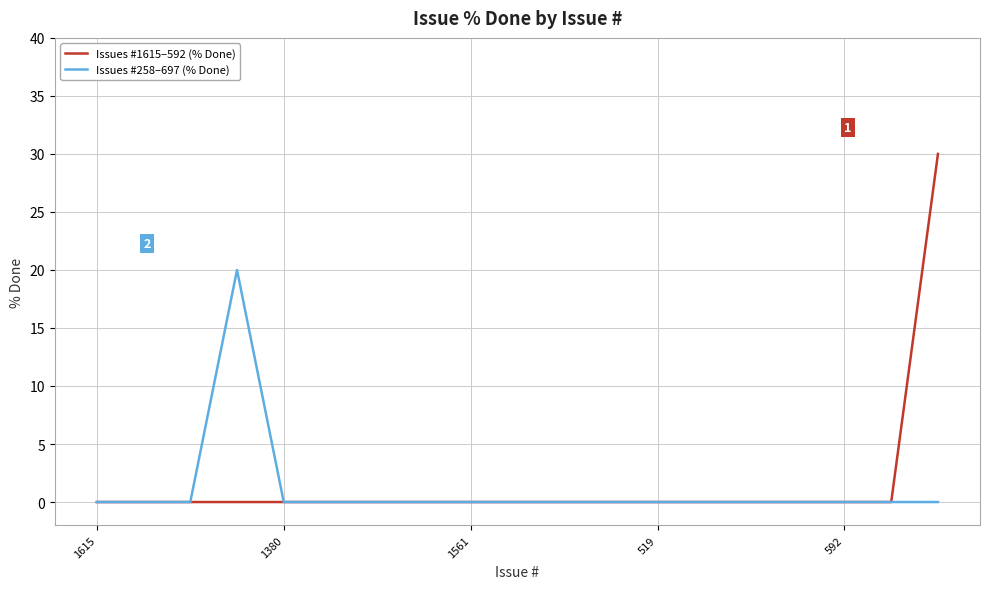

What is the difference between the maximum and minimum values in the Issues #1615–592 (% Done) series?

30